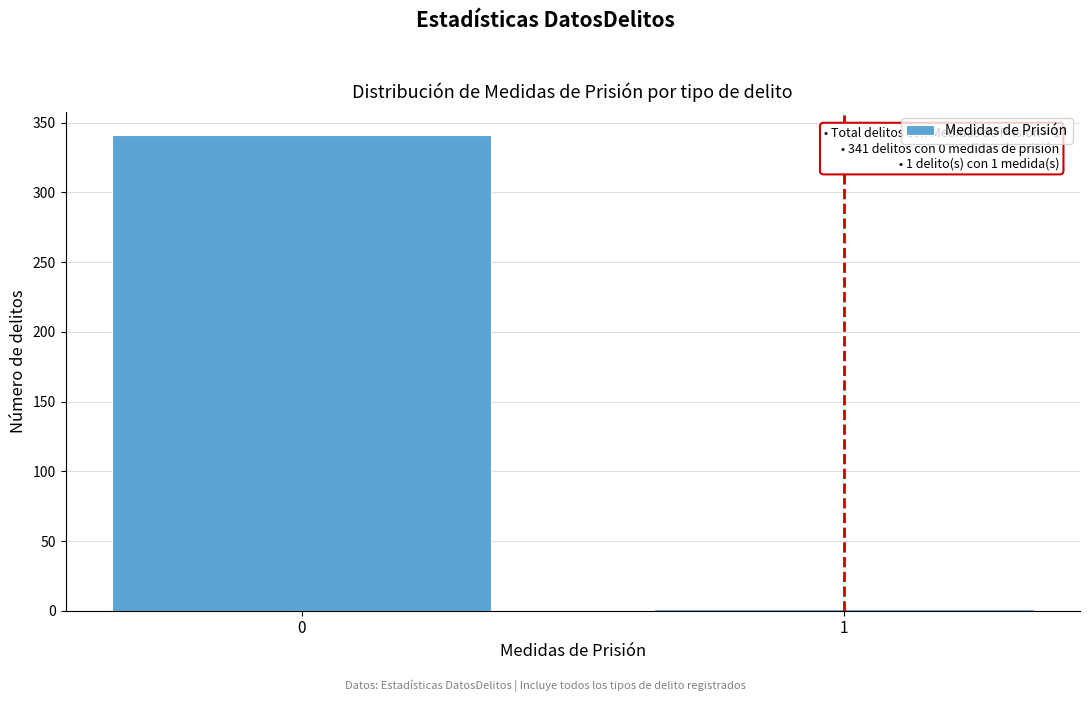

Reading right to left, transcribe all the data shown in this chart.

1=1	0=341